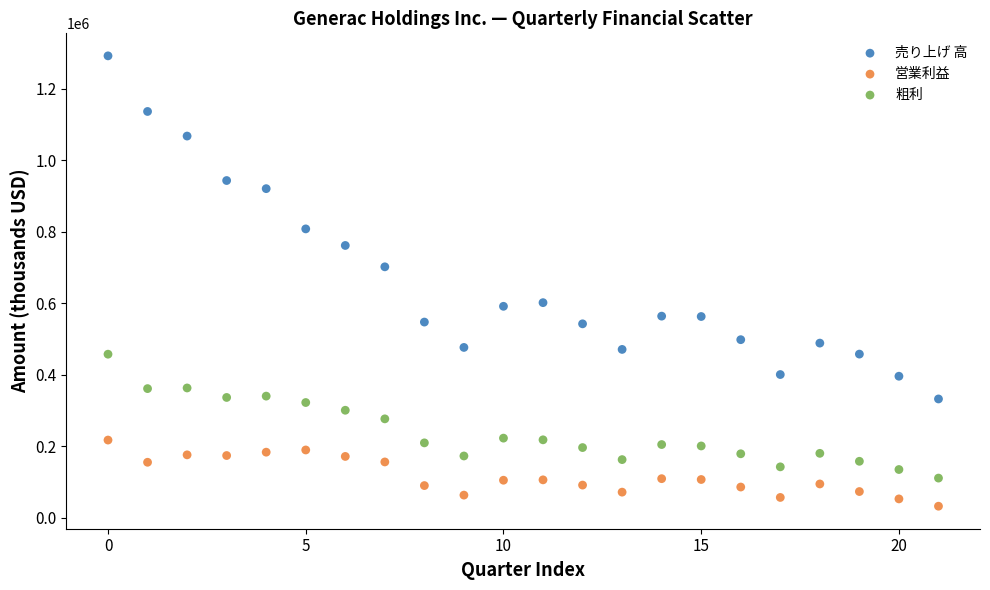

Which series has the largest Y range (max minus min)?

売り上げ 高